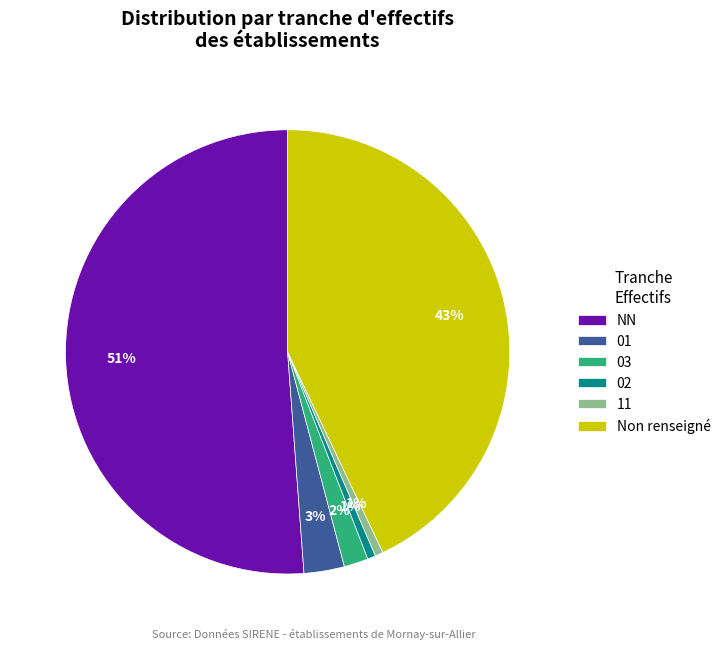

What is the majority slice?

NN